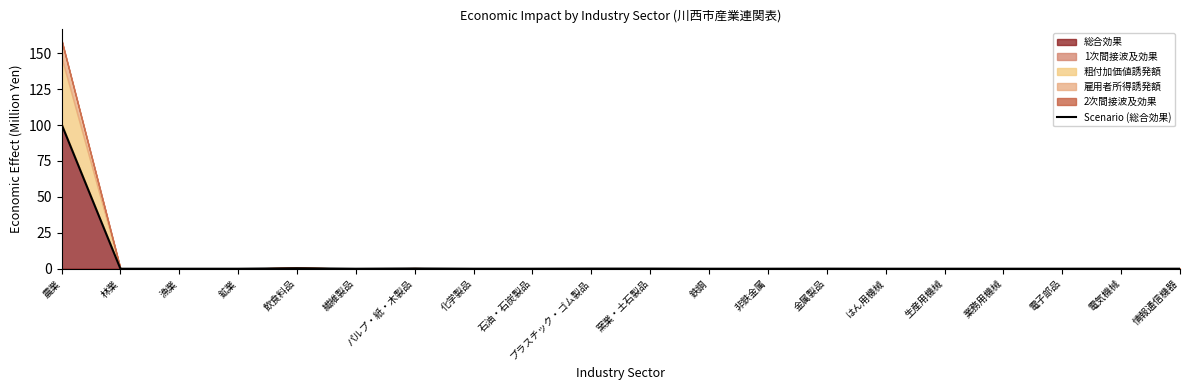

Between 漁業 and 電子部品, which is larger?

電子部品